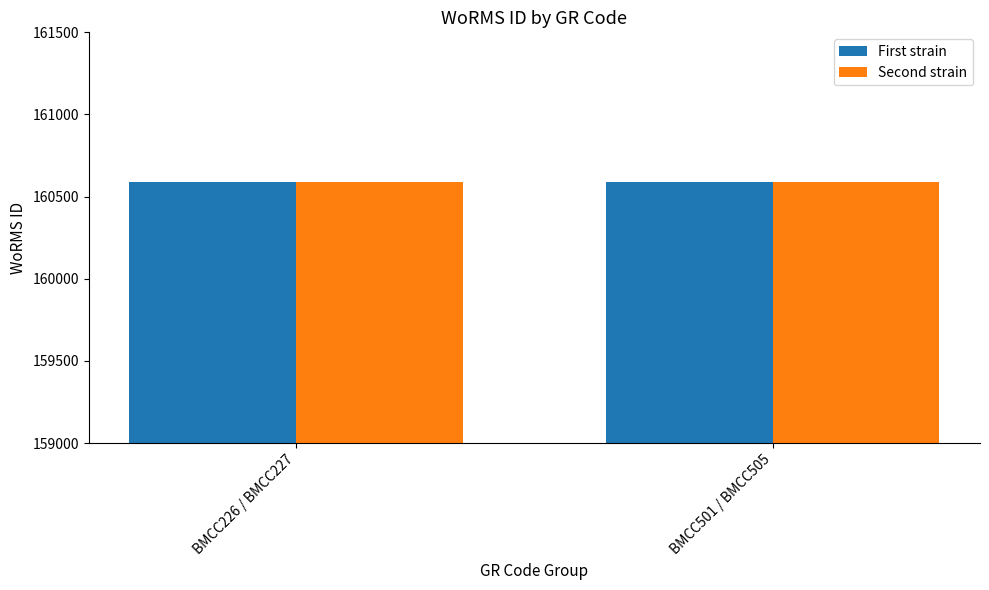

What is the total value across all series at BMCC501 / BMCC505?

321180